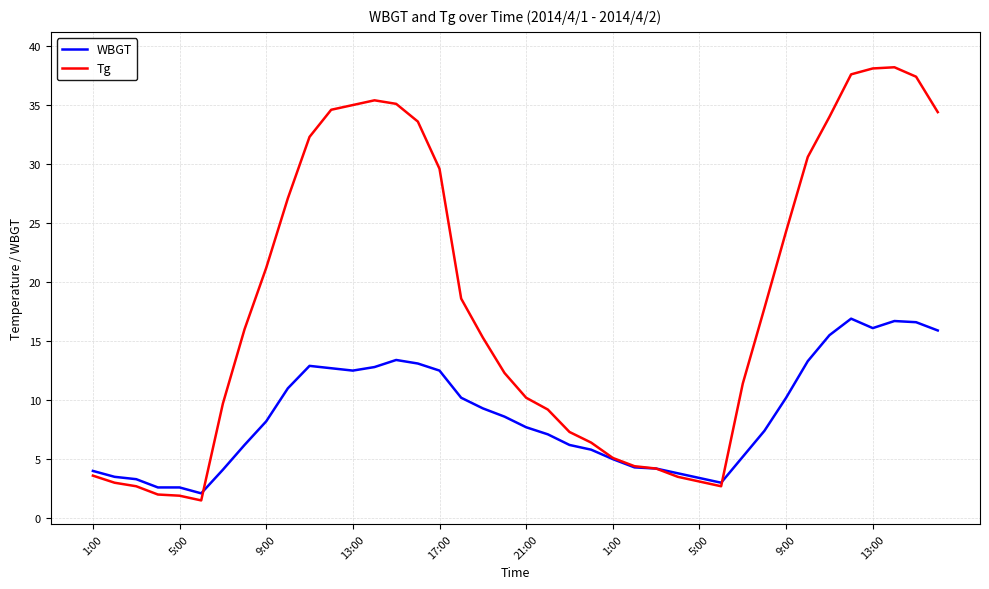

Rank the series by their maximum value, from highest to lowest.

Tg, WBGT